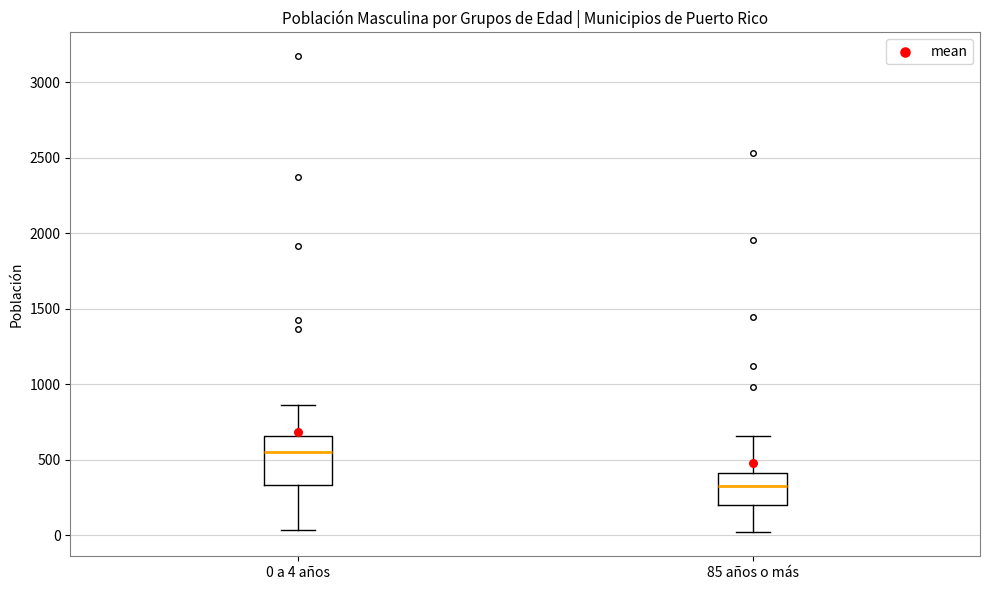

Which box has the lowest median line?

85 años o más